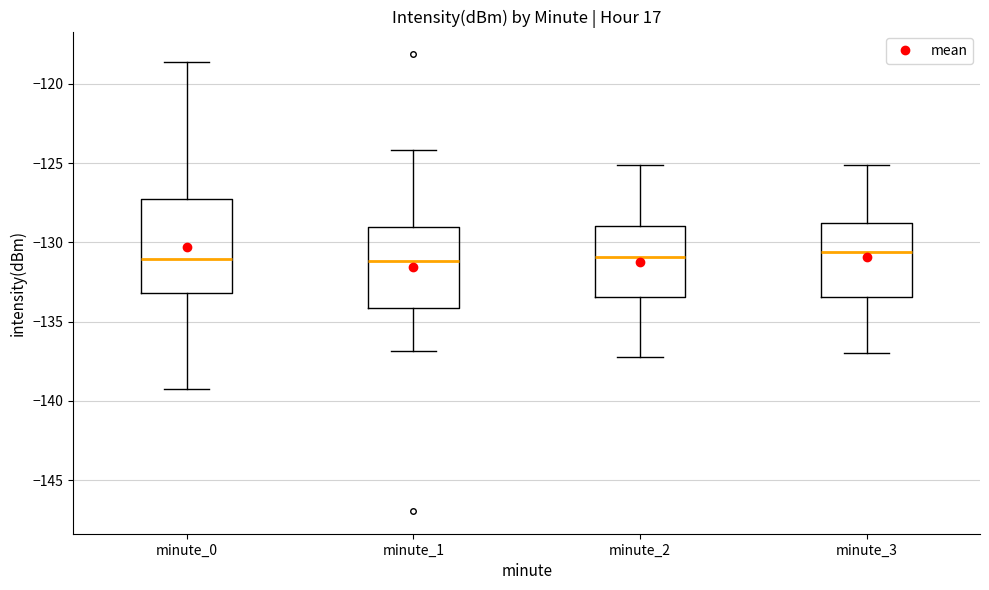

Where is the lower edge of the box for minute_2 on the y-axis? The values are not printed on the chart, so give them approximately, as read against the axis.

-133.5